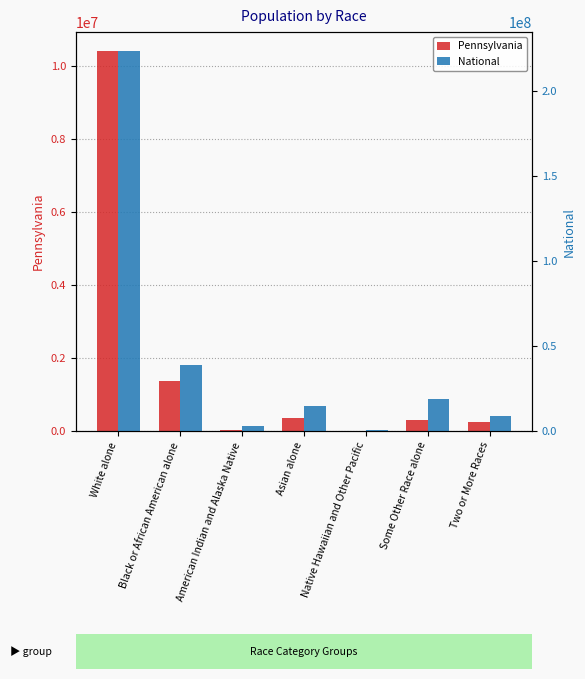

The value of National at Some Other Race alone is 33834701. True or false?

False